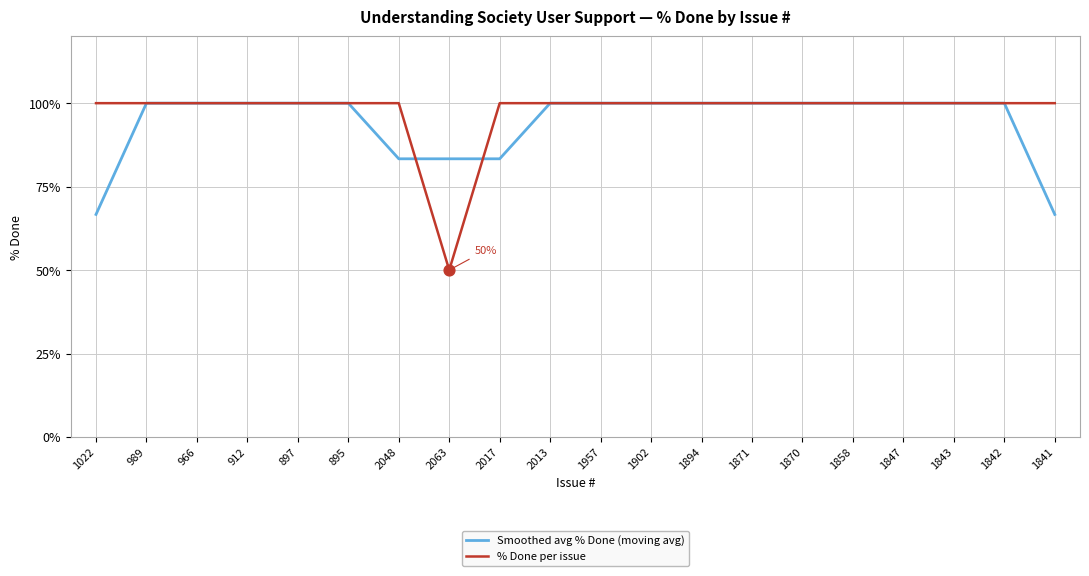

Which series changed the most between 897 and 2063?

% Done per issue